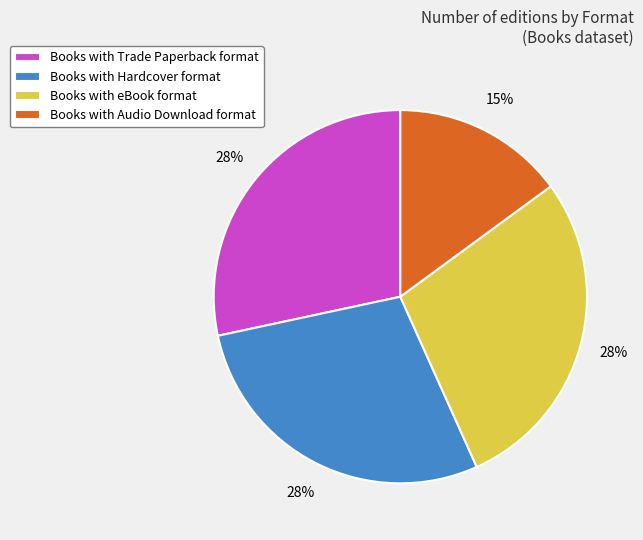

To the nearest percent, what portion does Books with eBook format represent?

28%